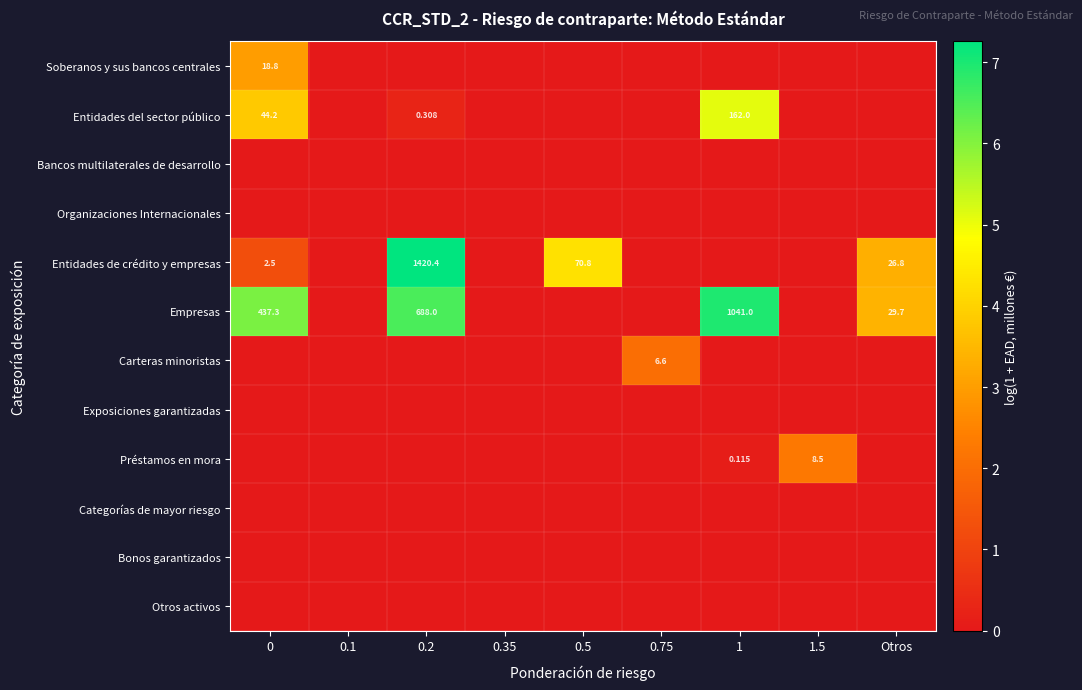

Is the value of Organizaciones Internacionales at 0.5 greater than the value of Entidades de crédito y empresas at Otros?

No